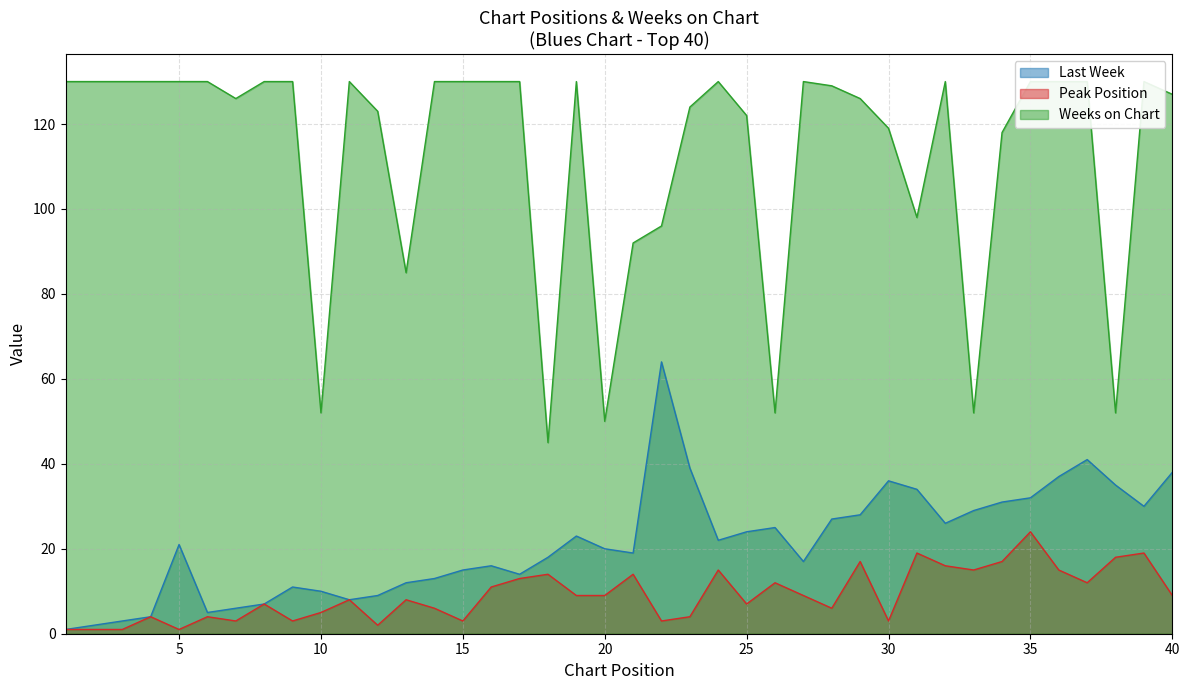

Which series changed the most between 10 and 28?

Weeks on Chart